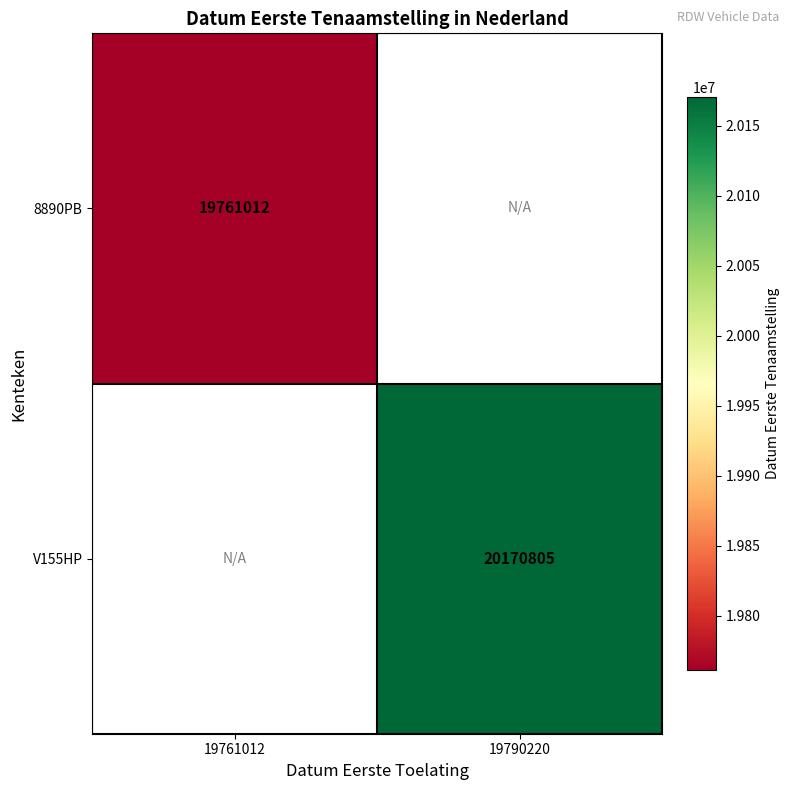

Is it true that V155HP equals 13456738 at 19790220?

False